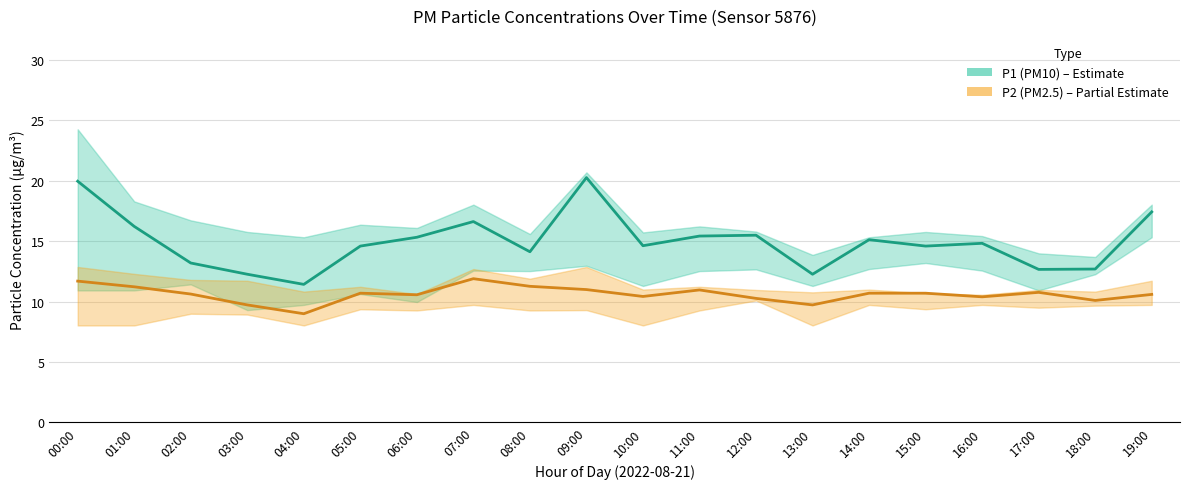

What is the difference between the highest and lowest values at 14:00?

4.4